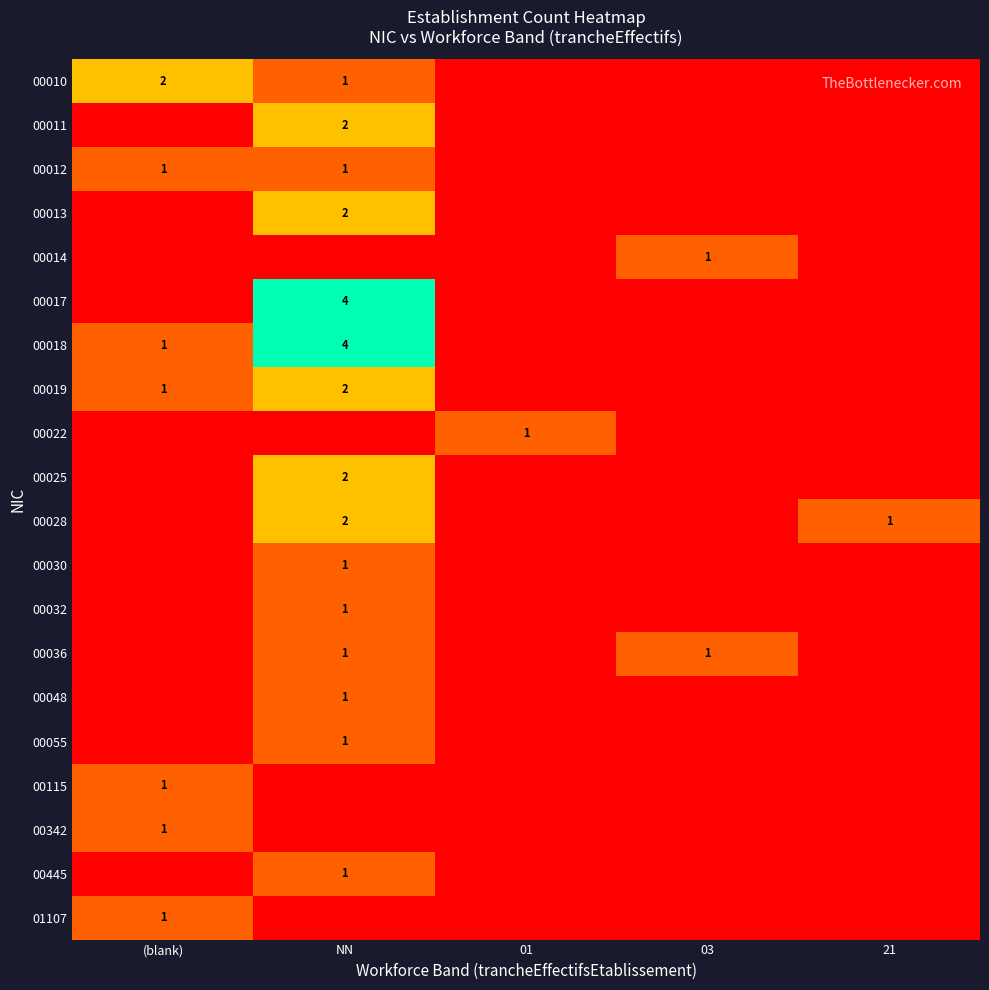

Is it true that 00032 equals 1 at NN?

True